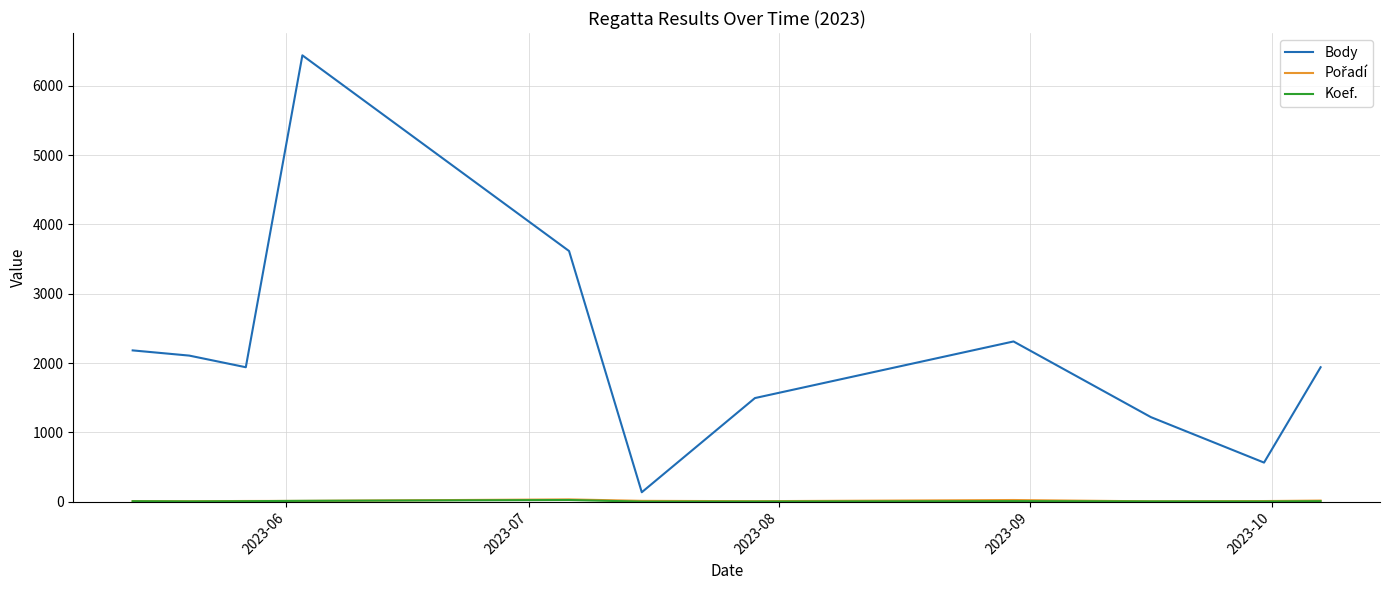

Which series has the widest spread of values?

Body